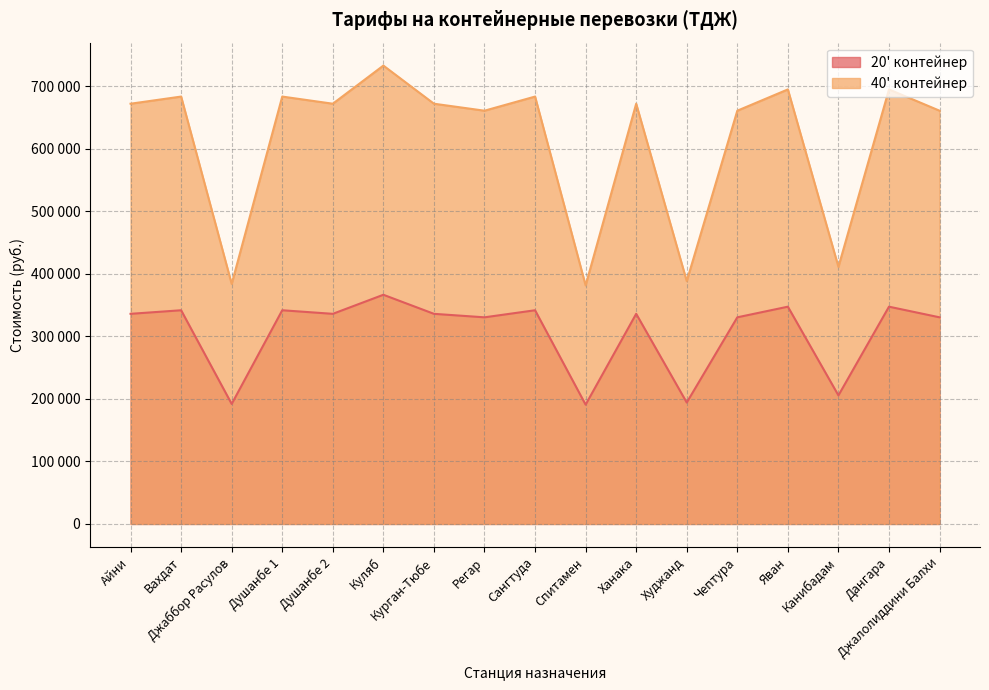

What is the label of the 4th point from the right?

Яван